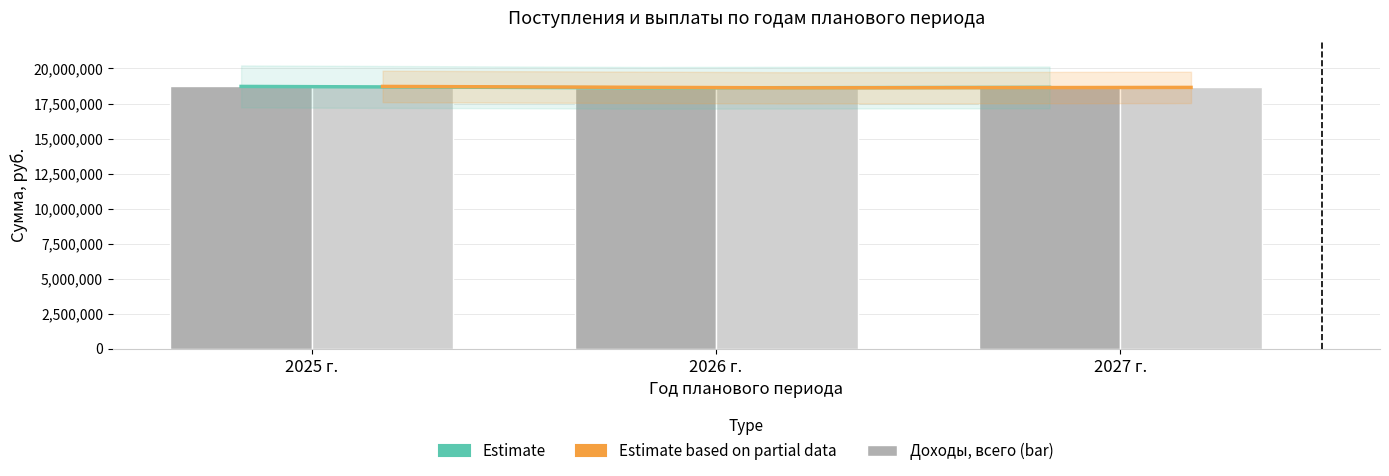

What position from the right is 2027 г.?

1